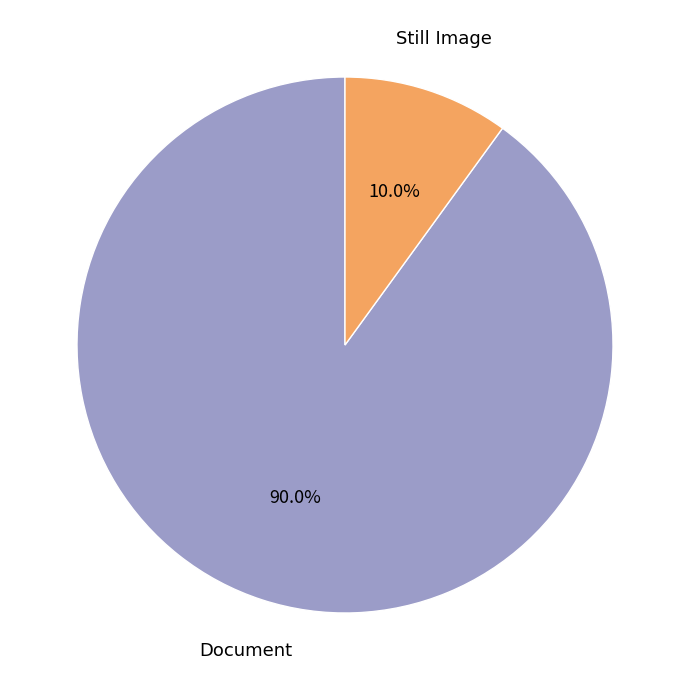

What portion of the pie excludes Still Image?

90.0%